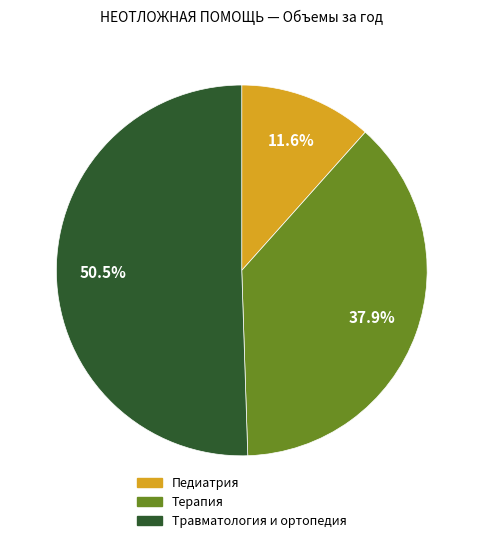

What percentage is NOT represented by Педиатрия?

88.4%